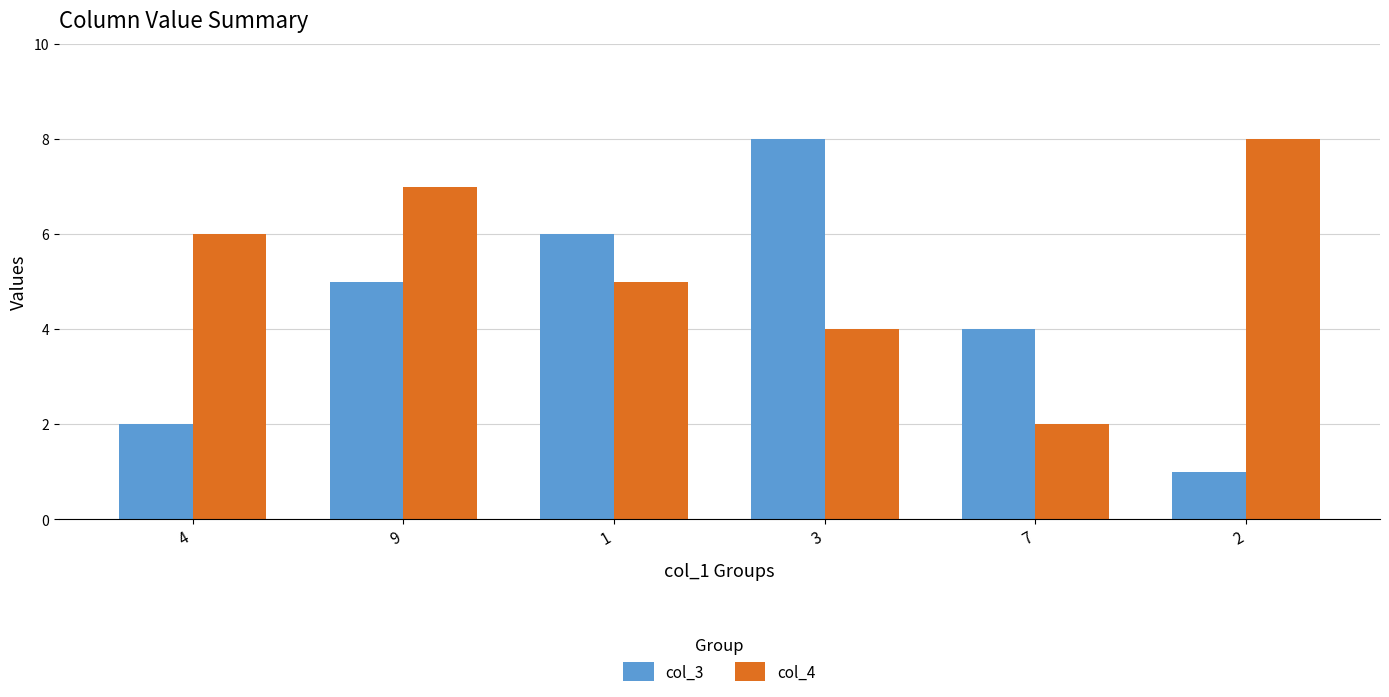

Is the value of col_3 at 3 greater than the value of col_4 at 9?

Yes